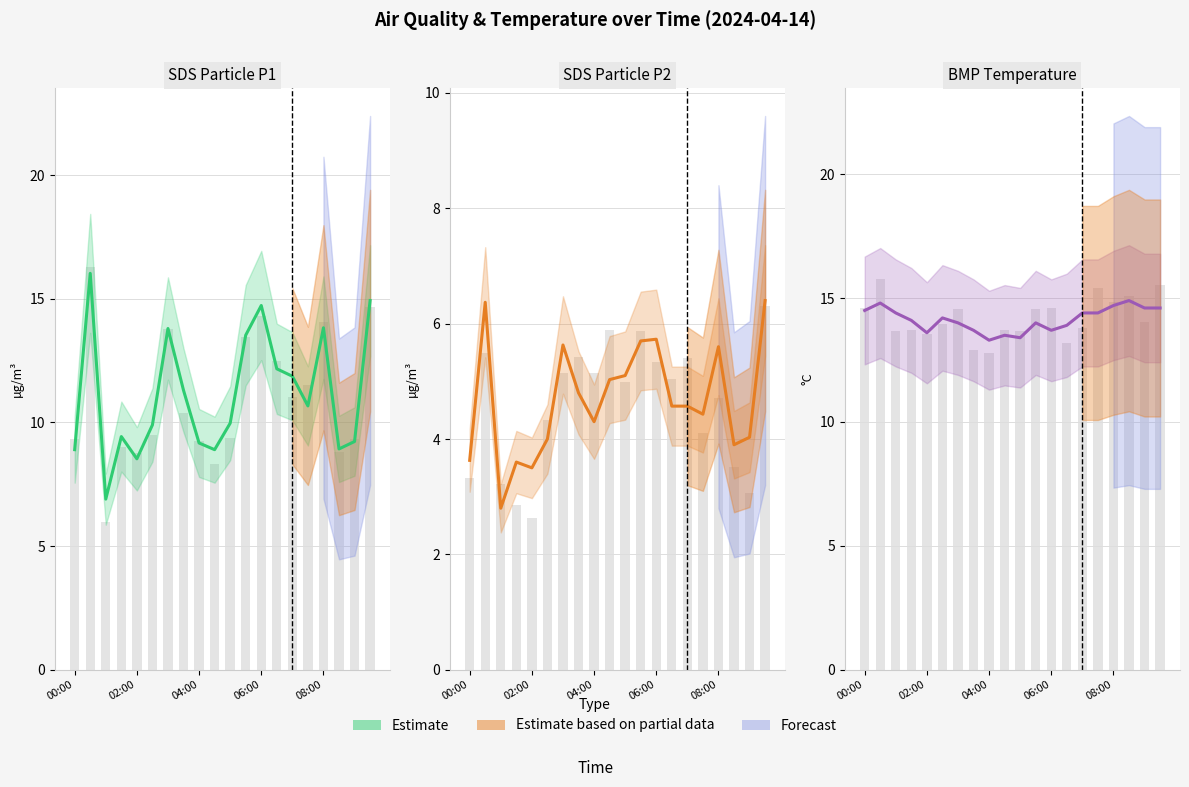

How many data points in SDS_P2 are above 4?

14